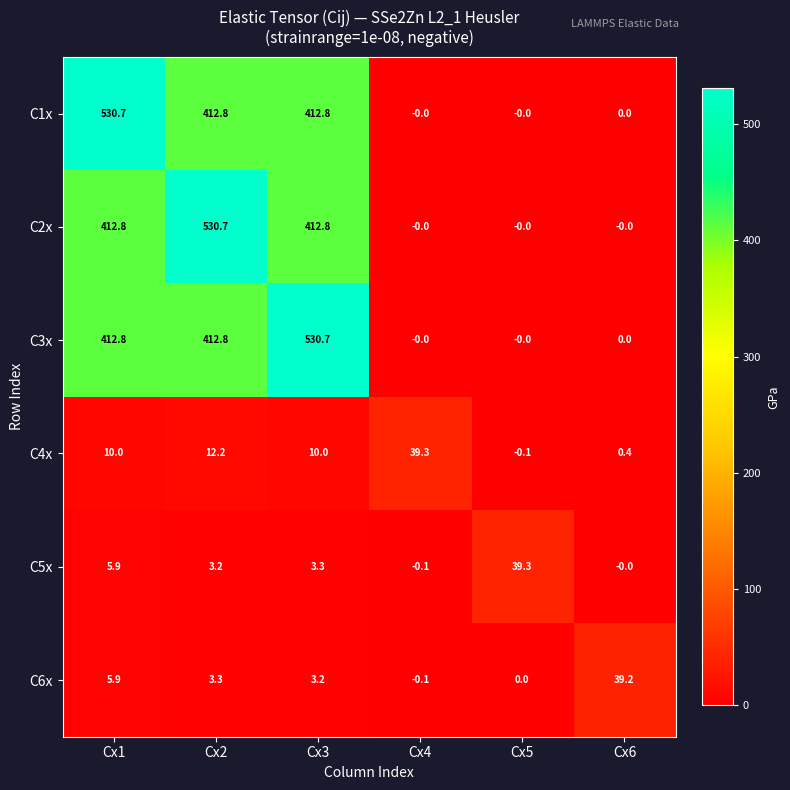

What is the total value across all series at Cx6?

39.6